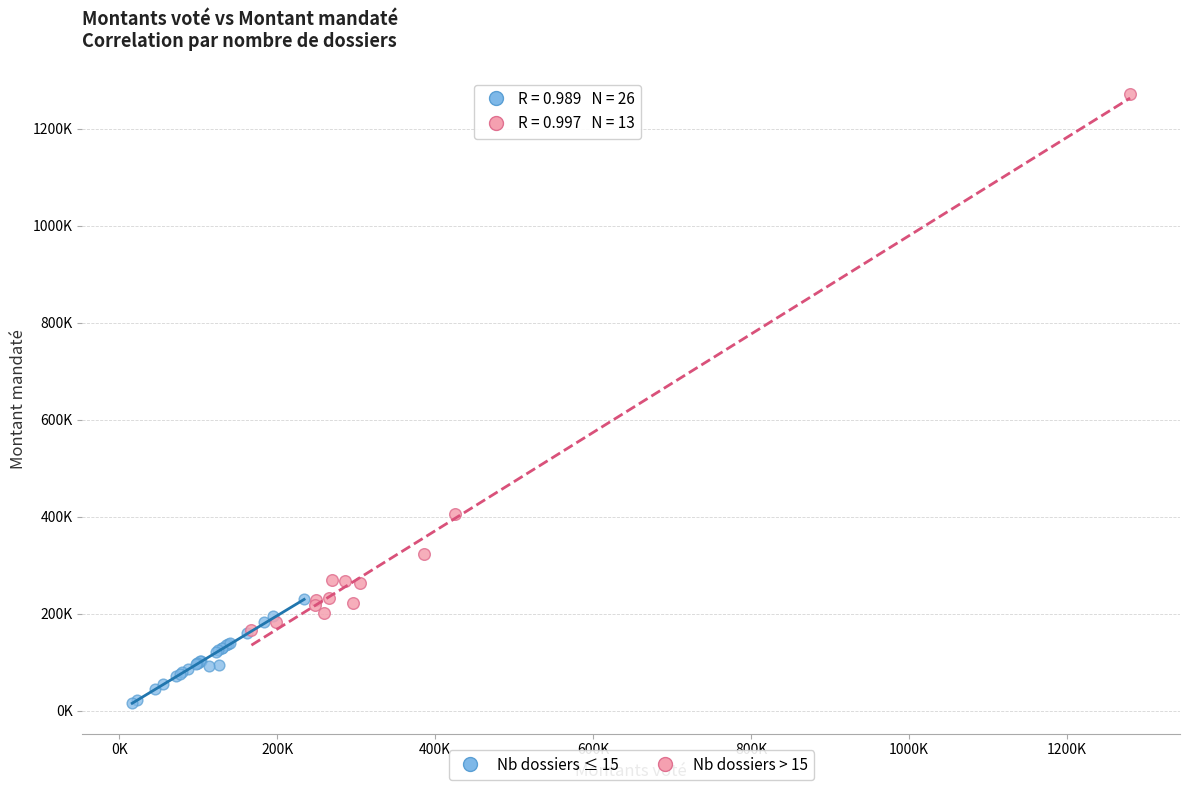

Which series has the largest Y range (max minus min)?

Nb dossiers > 15